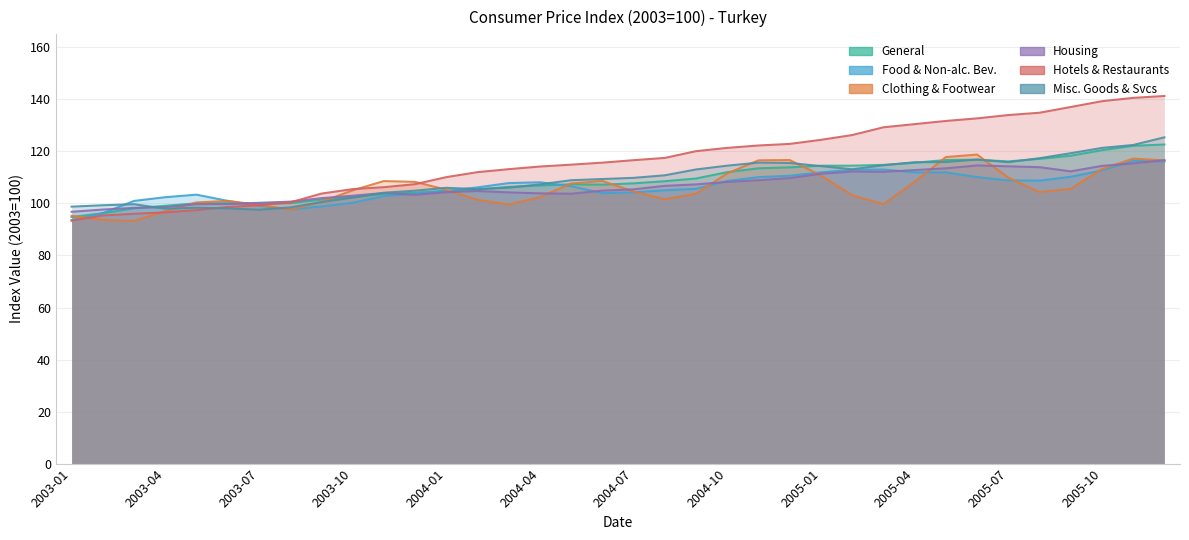

What is the spread (max minus min) of values at 20?

16.4